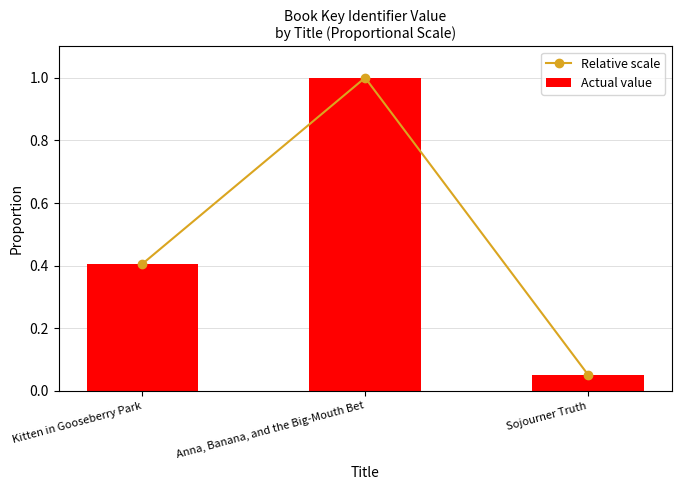

The value of Relative scale at Sojourner Truth is 0.1. True or false?

False